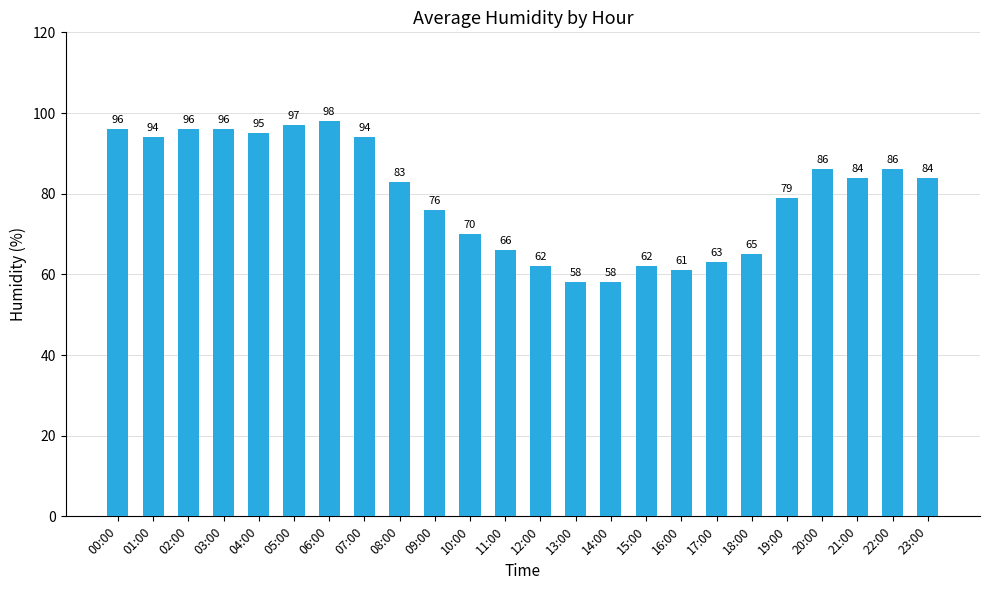

Reading left to right, extract all data points from this chart.

00:00=96	01:00=94	02:00=96	03:00=96	04:00=95	05:00=97	06:00=98	07:00=94	08:00=83	09:00=76	10:00=70	11:00=66	12:00=62	13:00=58	14:00=58	15:00=62	16:00=61	17:00=63	18:00=65	19:00=79	20:00=86	21:00=84	22:00=86	23:00=84